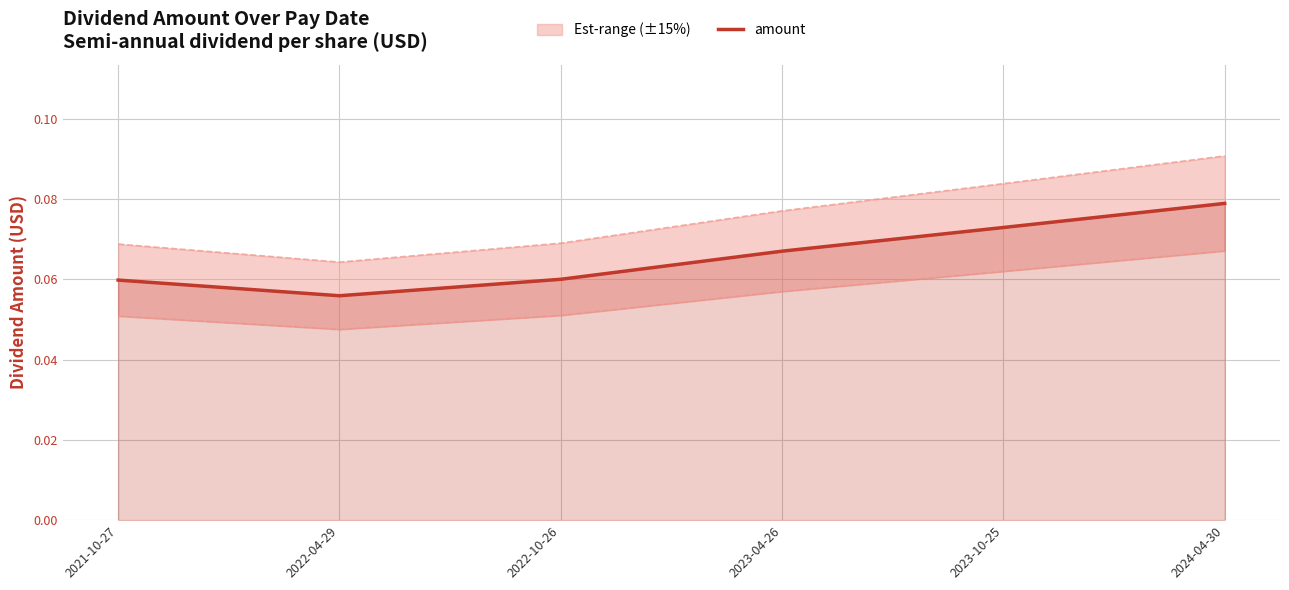

Reading left to right, what are all the values shown in this chart?

0.1	0.1	0.1	0.1	0.1	0.1